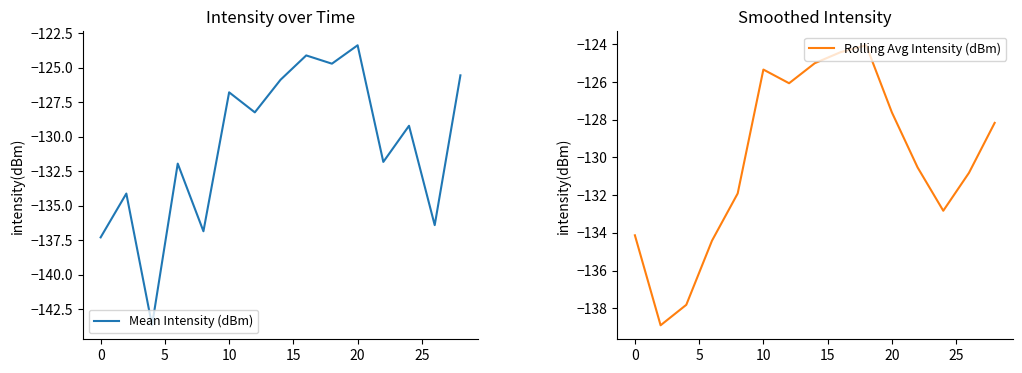

True or false: Rolling Avg Intensity (dBm) has a value of -130.5 at 11.

True